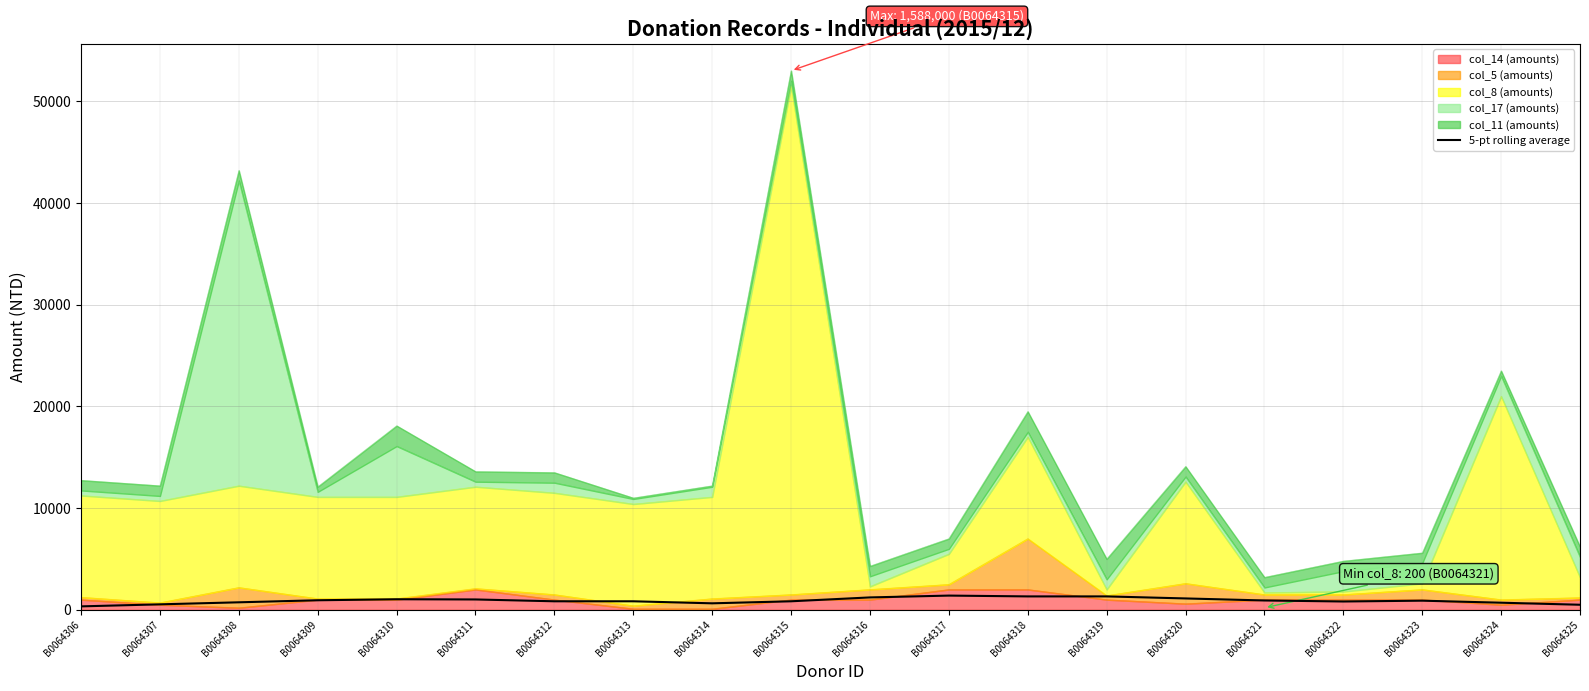

Where is the data nearest to the value 870?

B0064312